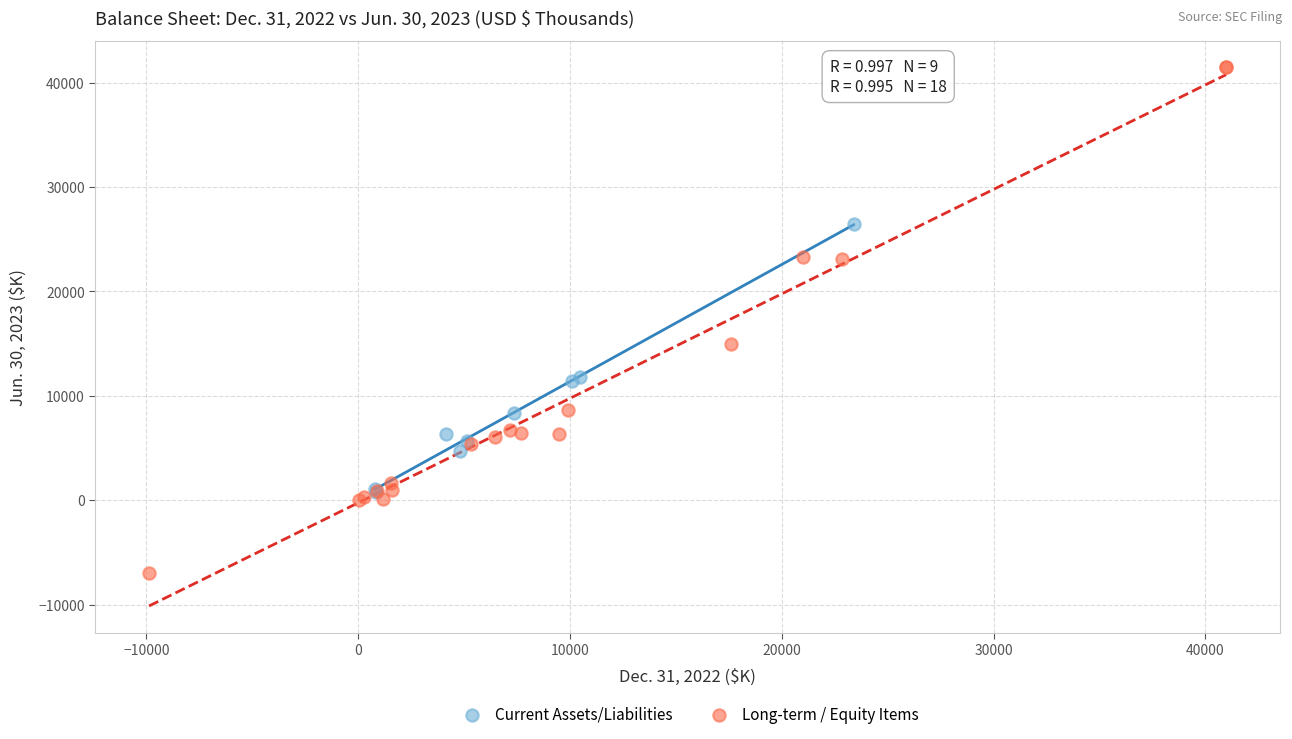

Which series contains the lowest Y value?

Long-term / Equity Items